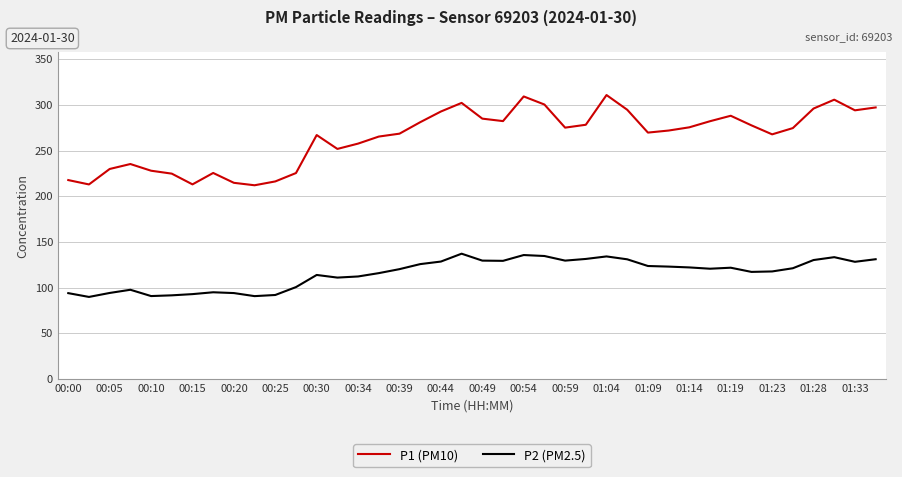

How many distinct data groups are displayed?

2